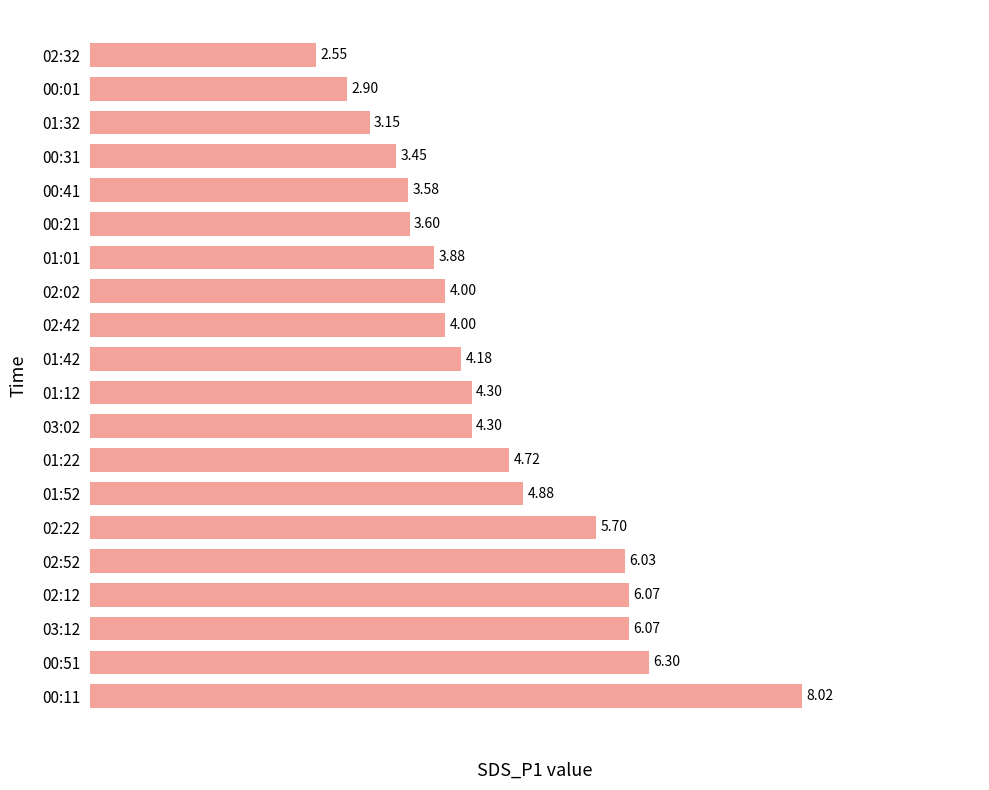

Does the chart contain stacked bars?

No